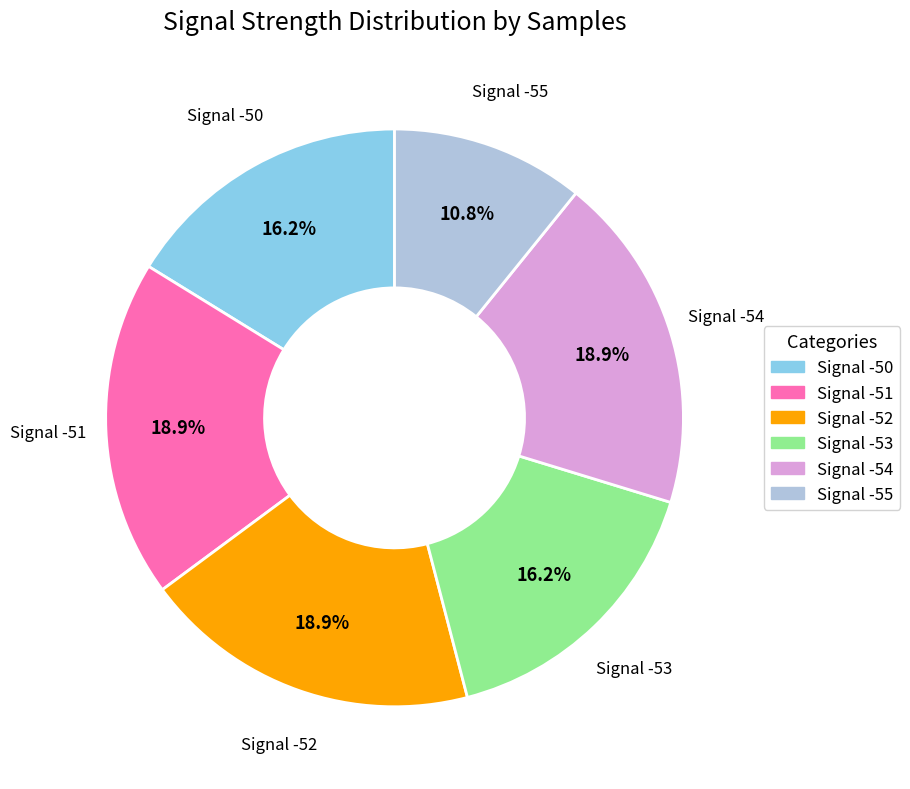

Approximately how many times larger is the value at Signal -53 compared to Signal -54?

0.9